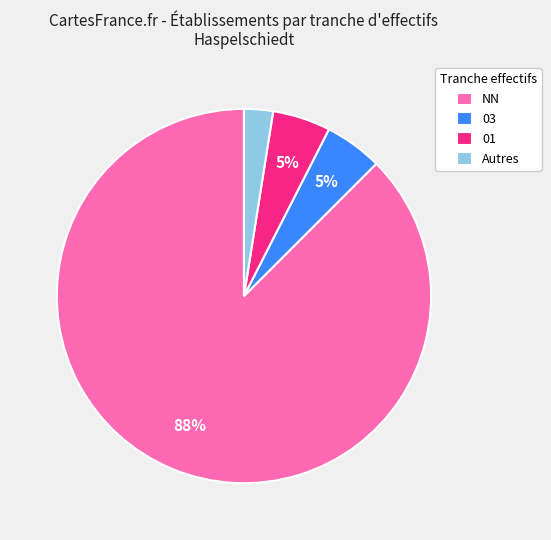

Do 03 and Autres together represent more than half of the pie?

No